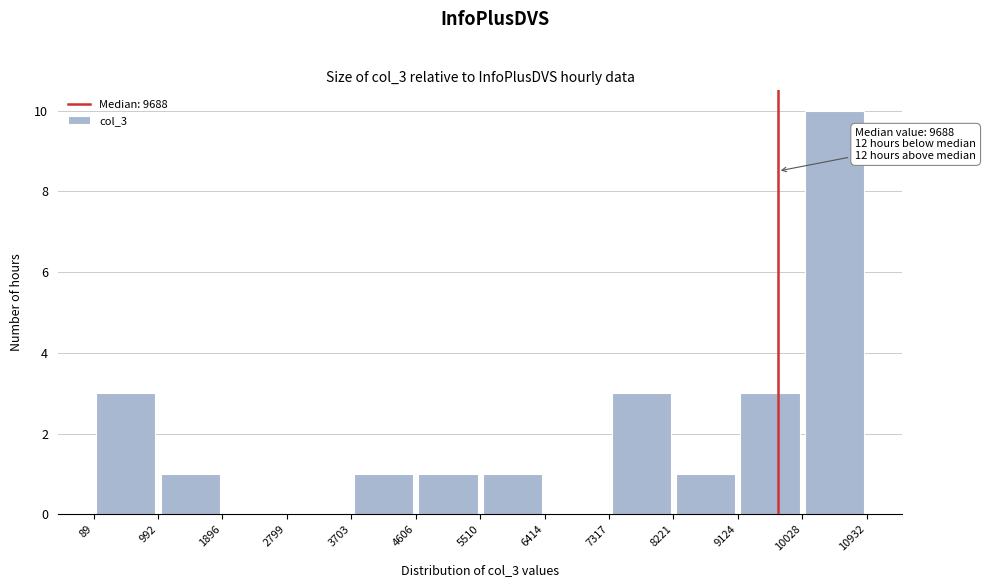

Which range on the x-axis has the tallest bar?

10028 to 10932